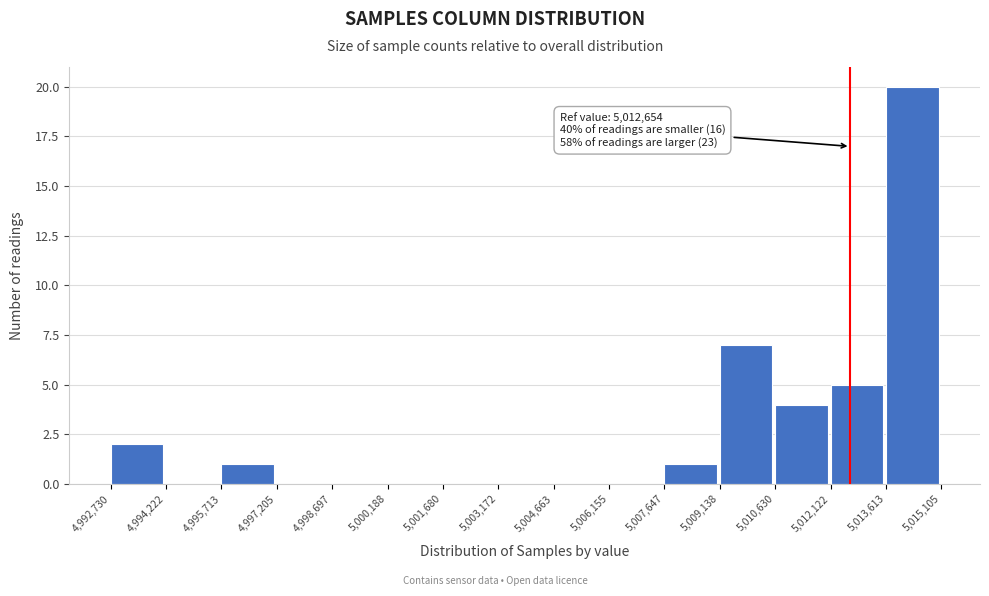

Which range on the x-axis has the tallest bar?

5,013,613 to 5,015,105